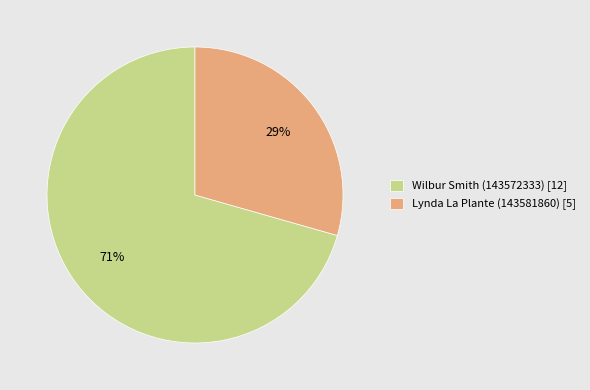

Is the sum of Wilbur Smith (143572333) [12] and Lynda La Plante (143581860) [5] greater than half?

Yes